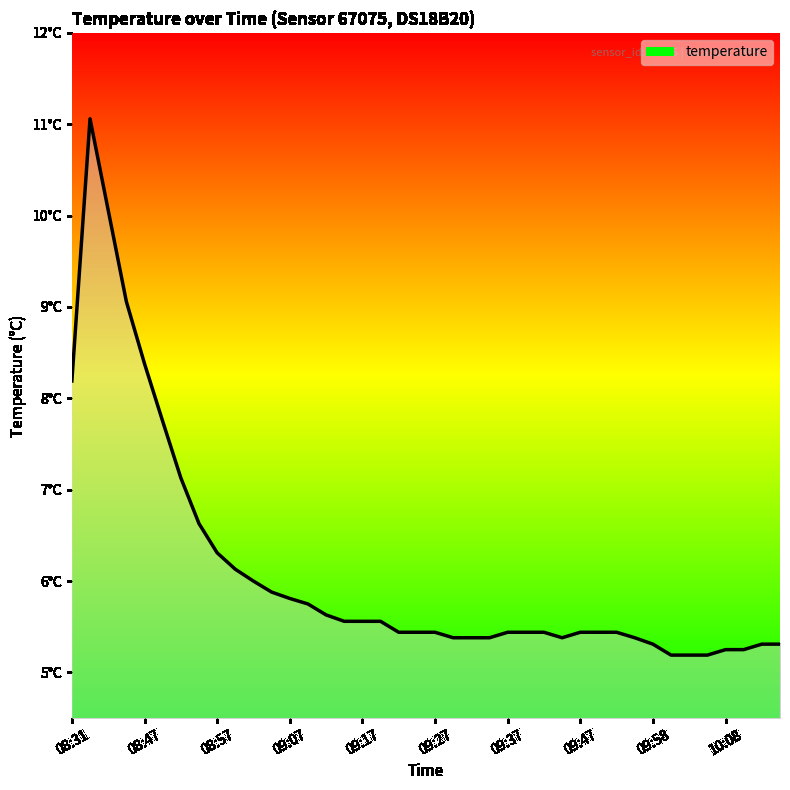

Does the chart display data point markers on the line(s)?

No